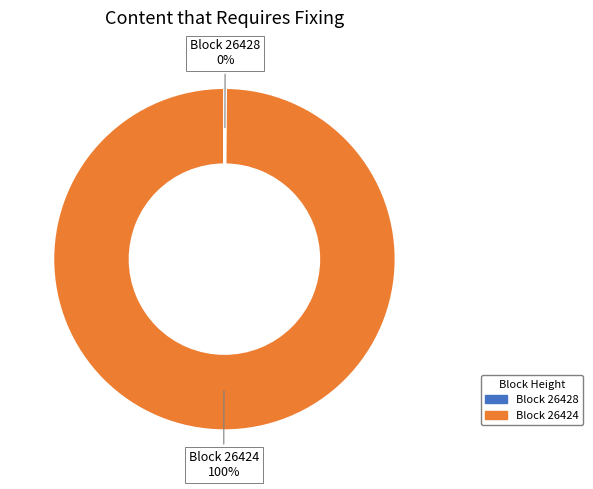

Does any single category account for the majority?

Yes